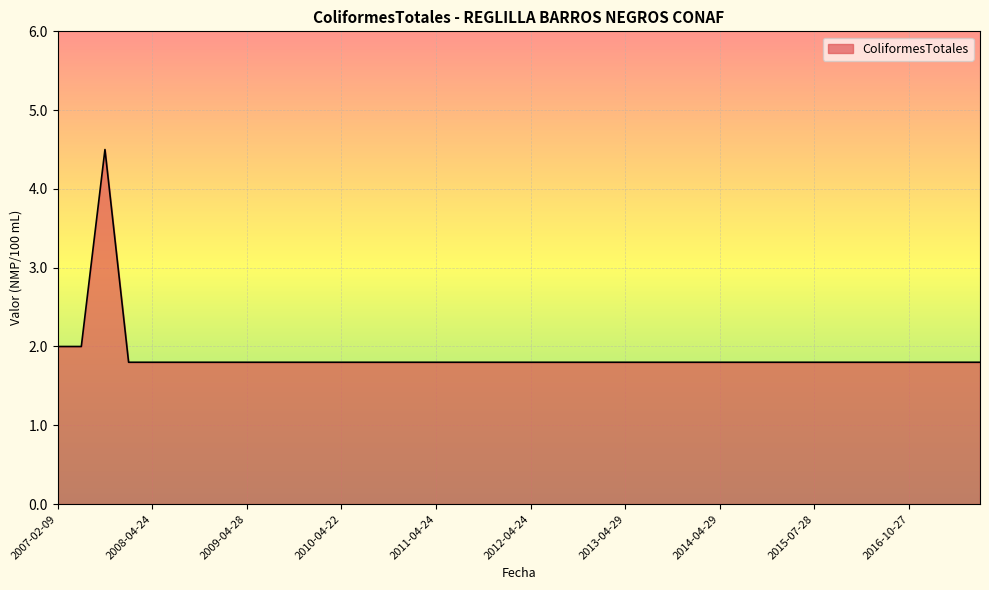

How many distinct data groups are displayed?

1